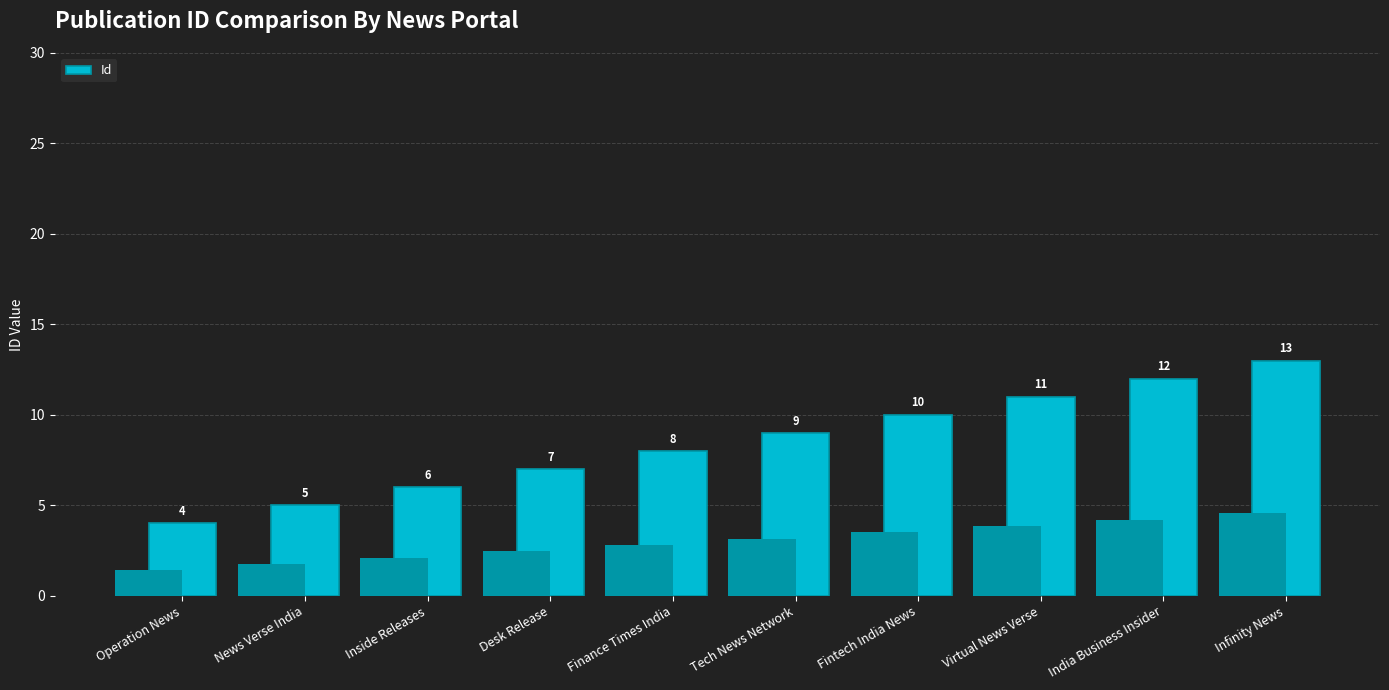

Approximately how many times larger is the value at Operation News compared to Infinity News?

0.3